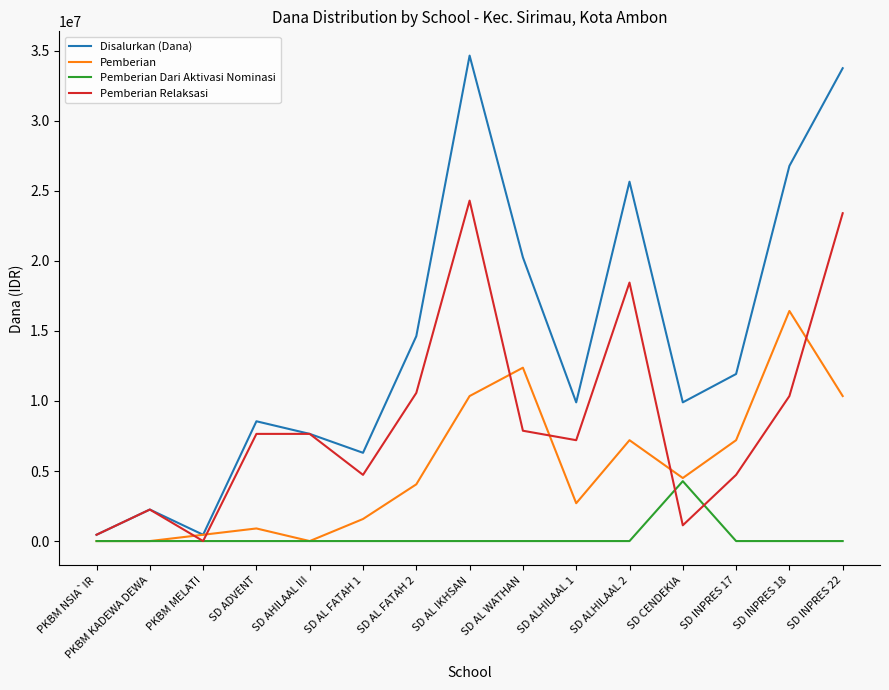

List the series in order of their overall mean, lowest first.

Pemberian Dari Aktivasi Nominasi, Pemberian, Pemberian Relaksasi, Disalurkan (Dana)